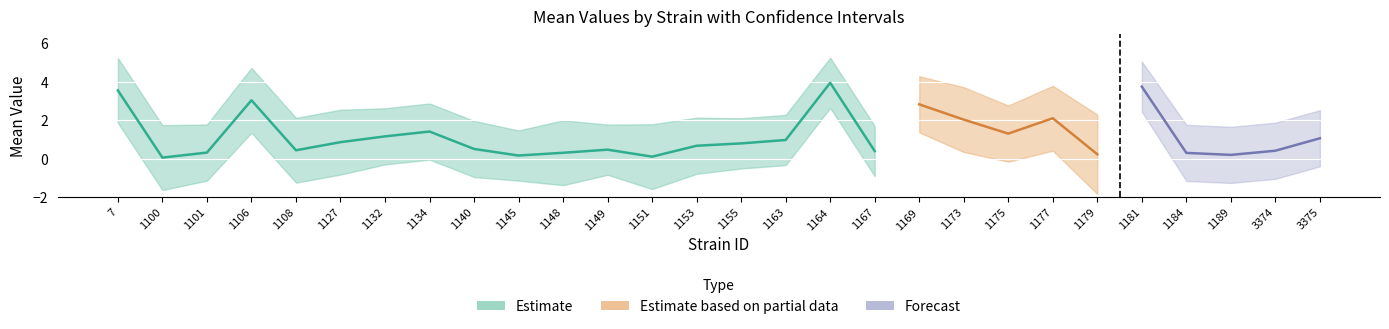

What position from the left is 18?

19